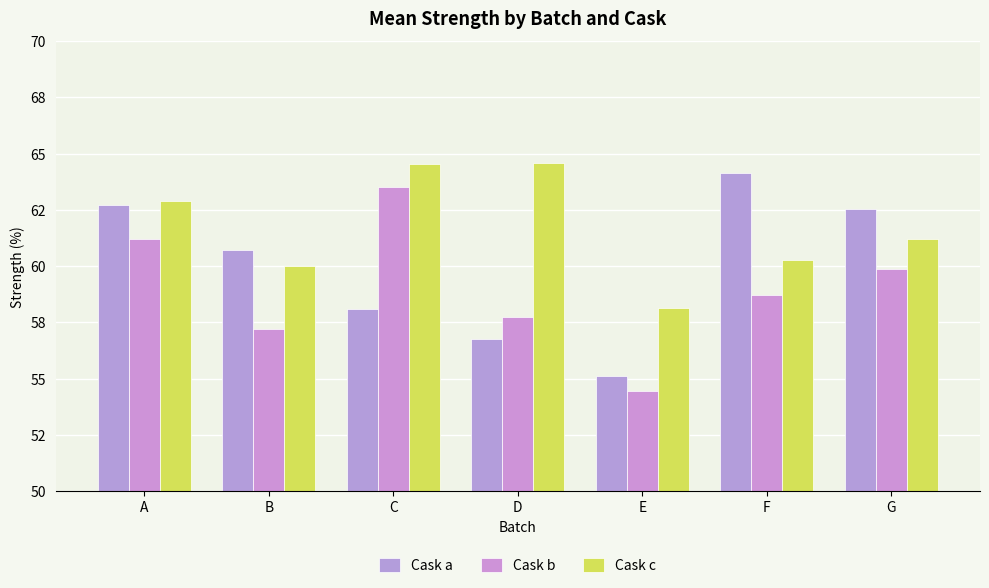

What is the value of the Cask c bar at the 4th from the left?

64.6